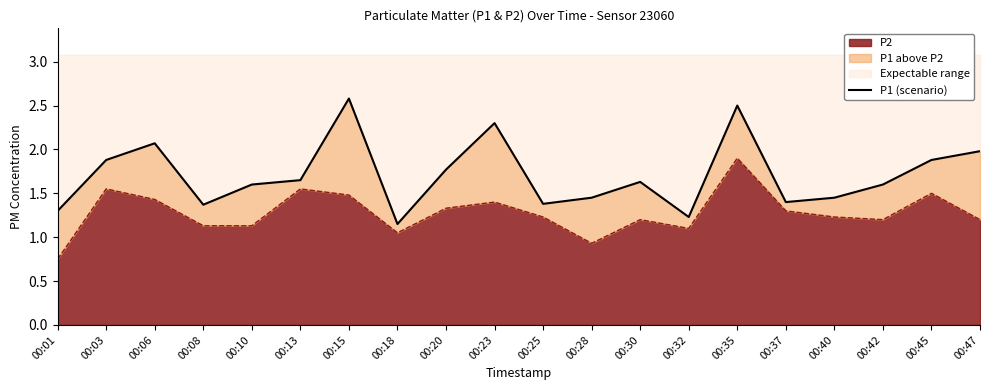

What is the value of the 13th point from the left?

1.6